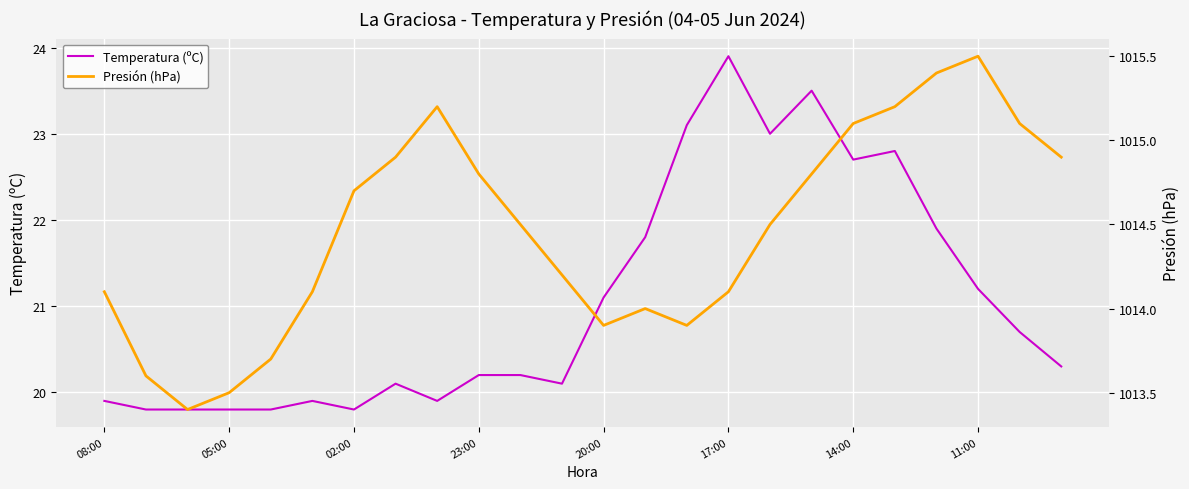

Reading left to right, transcribe all the data shown in this chart.

Temperatura (ºC): 19.9	19.8	19.8	19.8	19.8	19.9	19.8	20.1	19.9	20.2	20.2	20.1	21.1	21.8	23.1	23.9	23.0	23.5	22.7	22.8	21.9	21.2	20.7	20.3
Presión (hPa): 1014.1	1013.6	1013.4	1013.5	1013.7	1014.1	1014.7	1014.9	1015.2	1014.8	1014.5	1014.2	1013.9	1014.0	1013.9	1014.1	1014.5	1014.8	1015.1	1015.2	1015.4	1015.5	1015.1	1014.9